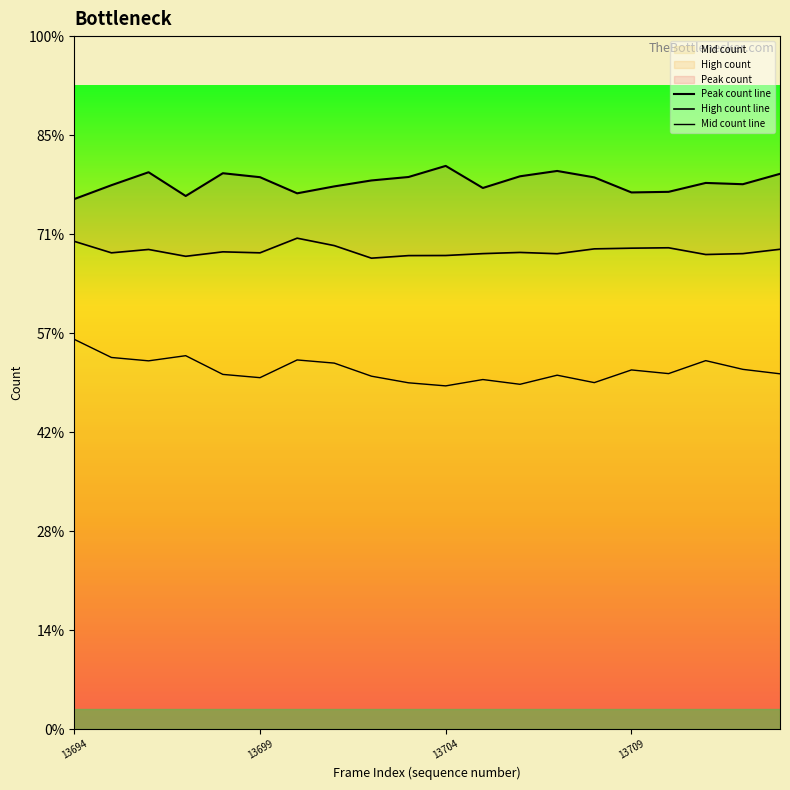

The Peak count line series shows 1714 at 6. True or false?

False